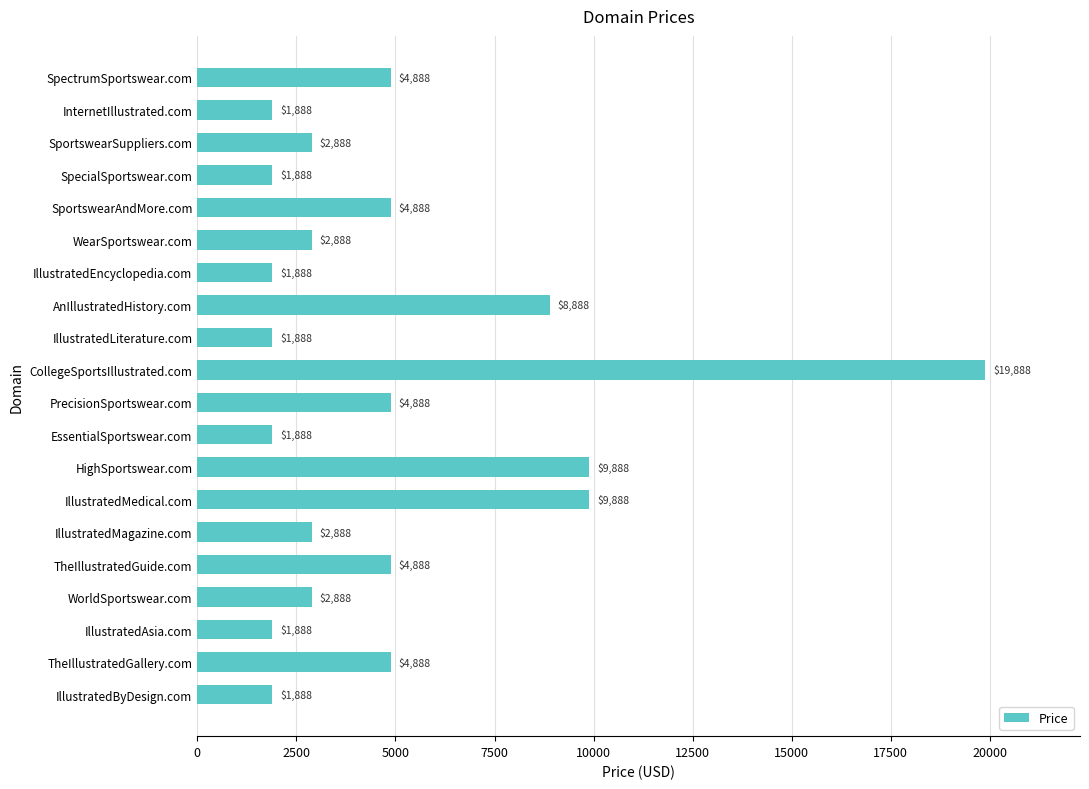

Are the bars grouped side by side (vs. stacked)?

No